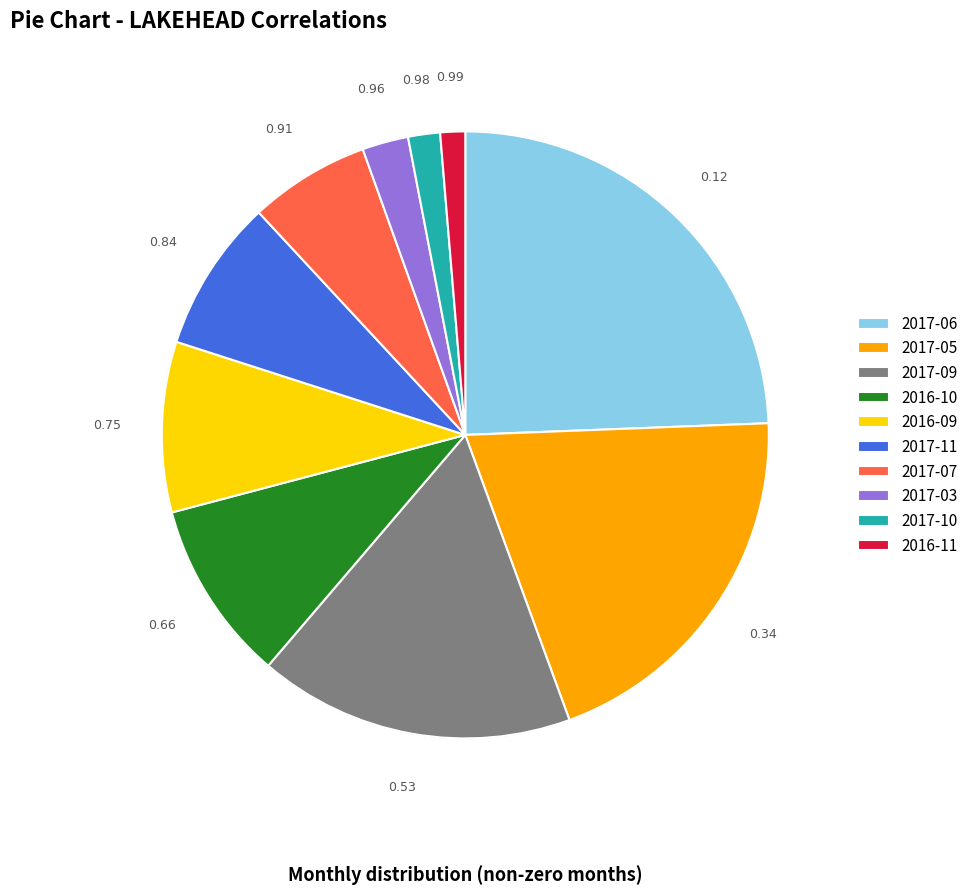

Is the sum of 2016-11 and 2016-10 greater than half?

No